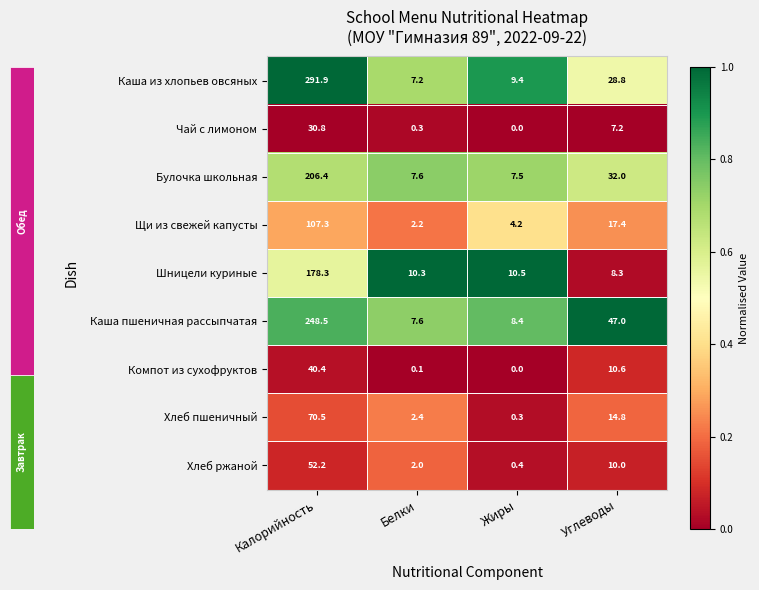

What is the difference between the highest and lowest values at Углеводы?

39.8